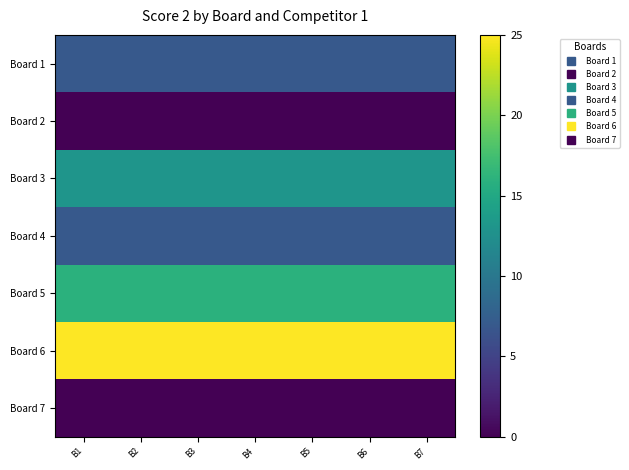

Which category has the highest value across all series?

B1